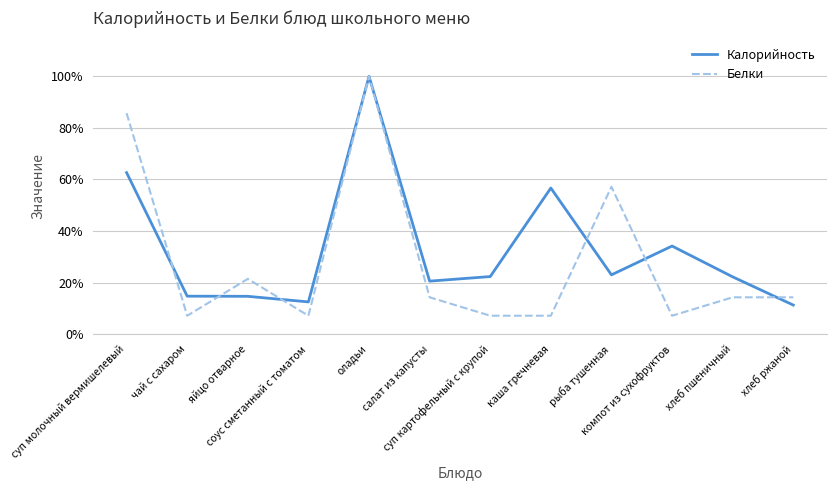

Is it true that Белки equals 0.2 at рыба тушенная?

False